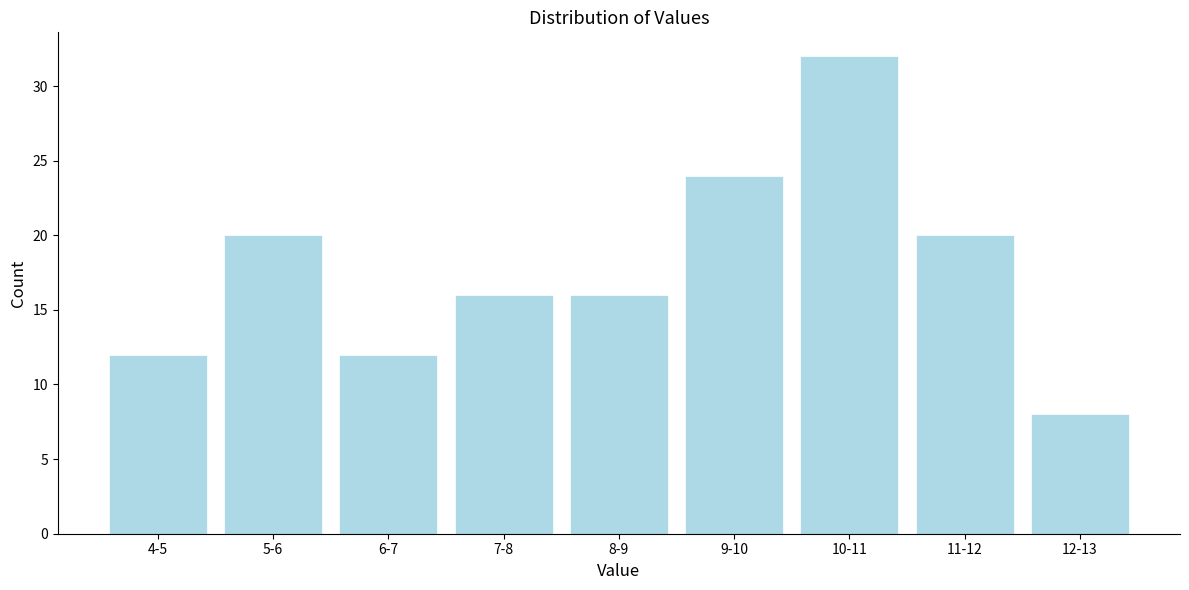

Reading left to right, extract all data points from this chart.

12	20	12	16	16	24	32	20	8